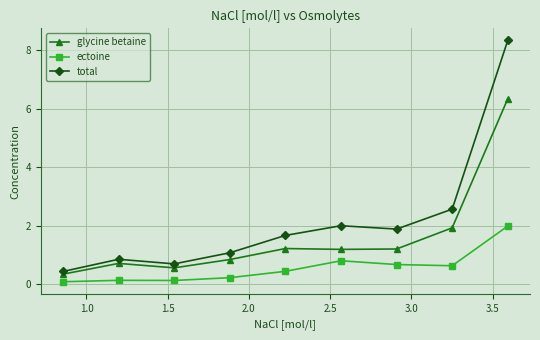

Count the number of categories in the chart.

9